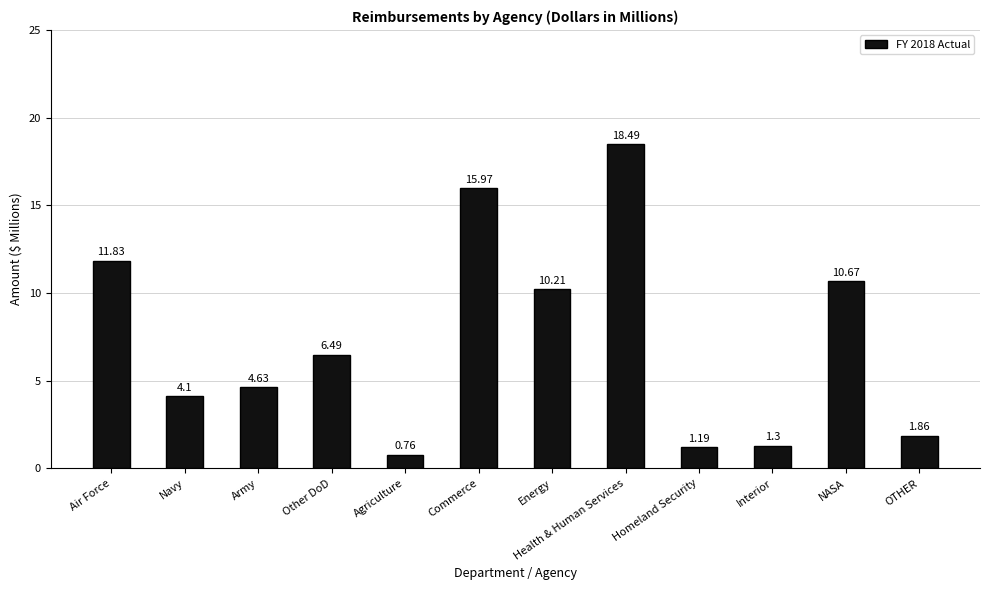

The chart shows a value of 1.3 at Navy. True or false?

False